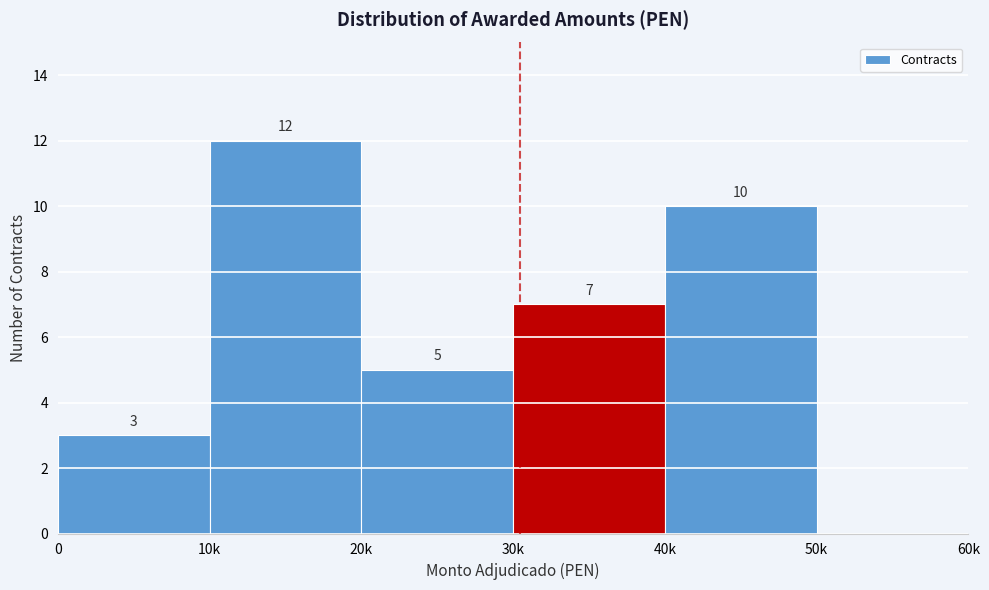

Reading left to right, transcribe all the data shown in this chart.

0=3	10k=12	20k=5	30k=7	40k=10	50k=0